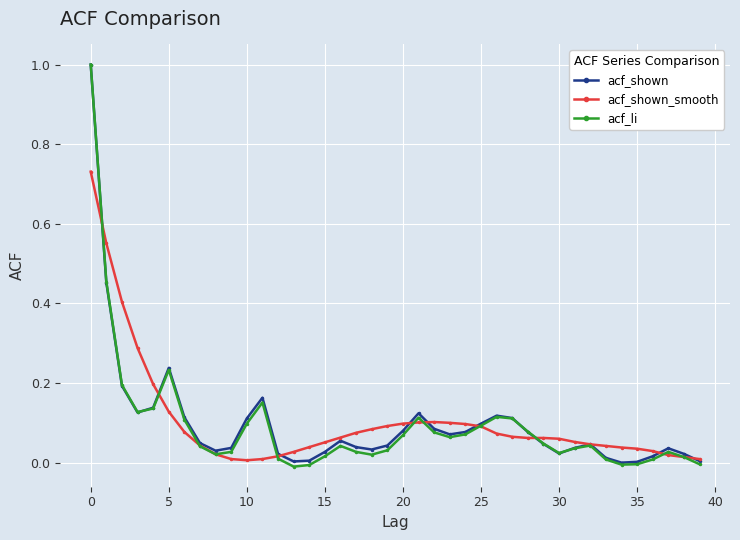

True or false: acf_shown has more than 1 points higher than both neighbors.

True